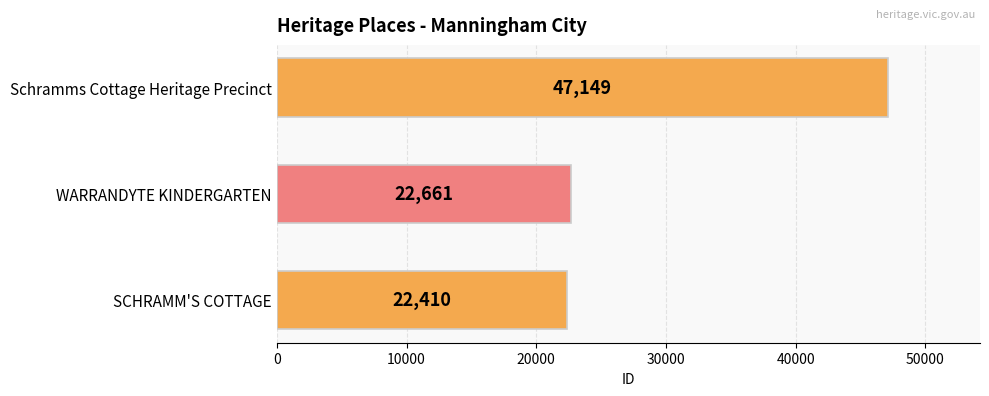

What is the average value?

30740